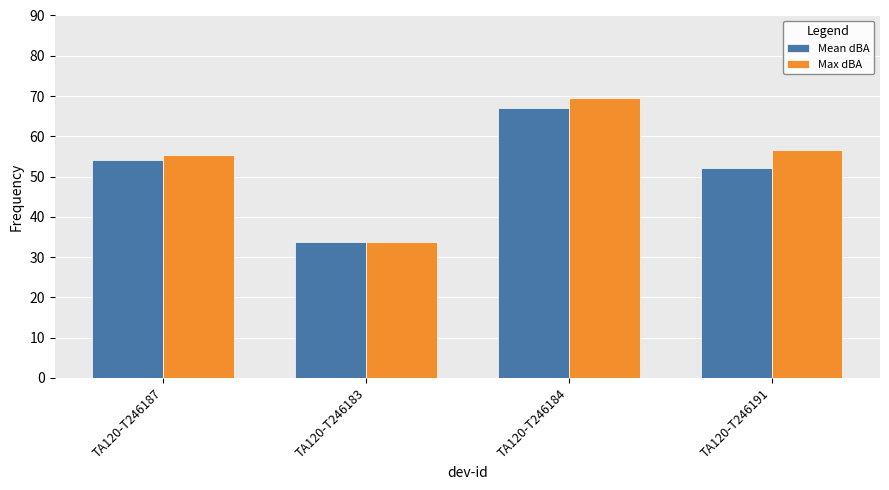

Which category has the highest value across all series?

TA120-T246184